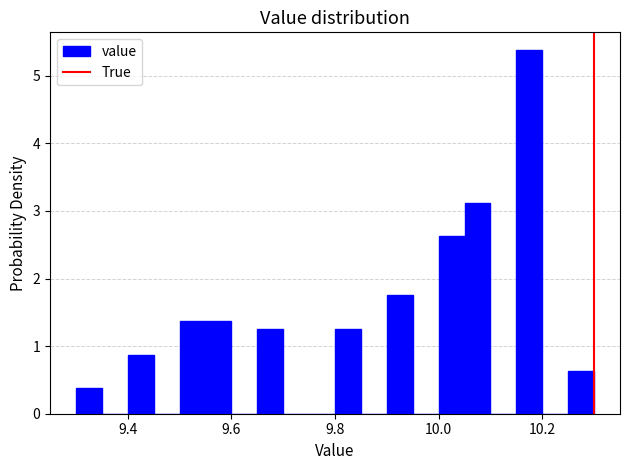

Read against the x-axis, roughly where is the centre of the tallest bar?

10.18